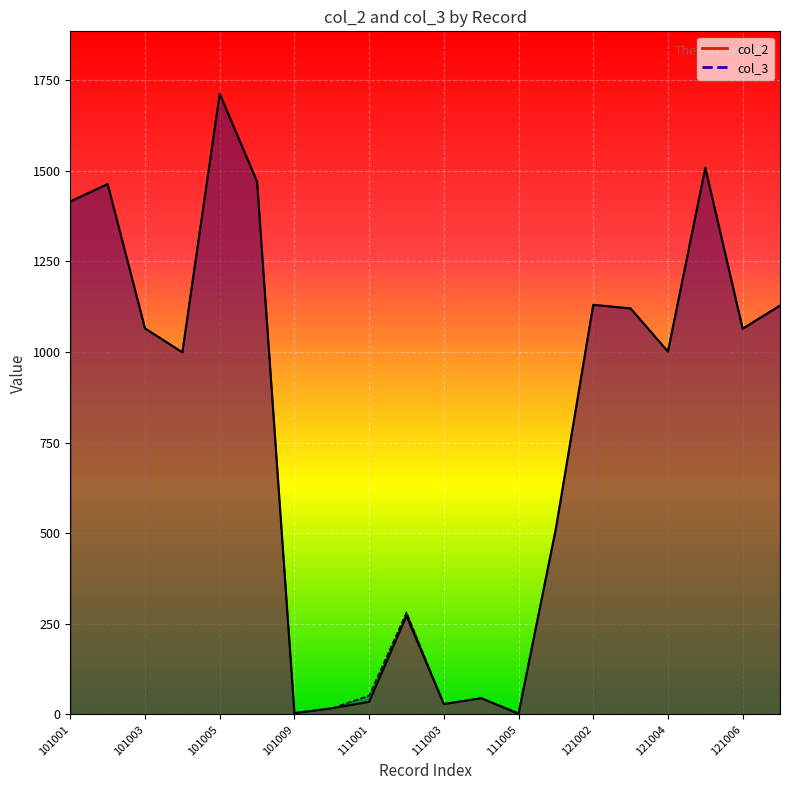

Reading left to right, extract all data points from this chart.

col_2: 101001=1415	101002=1463	101003=1065	101004=999	101005=1712	101007=1470	101009=4	101011=17	111001=35	111002=272	111003=29	111004=45	111005=2	121001=513	121002=1130	121003=1120	121004=1001	121005=1508	121006=1064	121007=1128
col_3: 101001=1415	101002=1463	101003=1065	101004=999	101005=1713	101007=1470	101009=4	101011=17	111001=52	111002=282	111003=29	111004=45	111005=4	121001=513	121002=1130	121003=1120	121004=1001	121005=1508	121006=1065	121007=1128